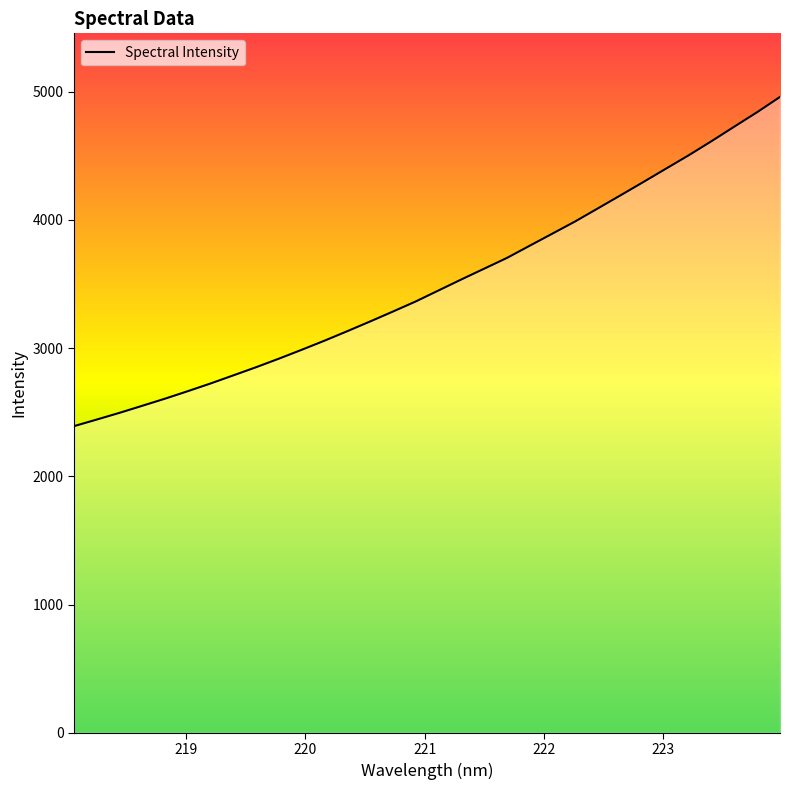

Reading right to left, list all the values displayed in this chart.

4959.3	4840.9	4728.5	4615.4	4505.6	4401.0	4296.3	4192.8	4090.4	3988.5	3893.5	3798.7	3703.6	3619.7	3535.9	3450.3	3364.5	3285.9	3208.6	3132.9	3058.9	2987.9	2918.7	2852.0	2788.4	2725.0	2664.9	2606.3	2550.8	2495.6	2443.2	2391.7